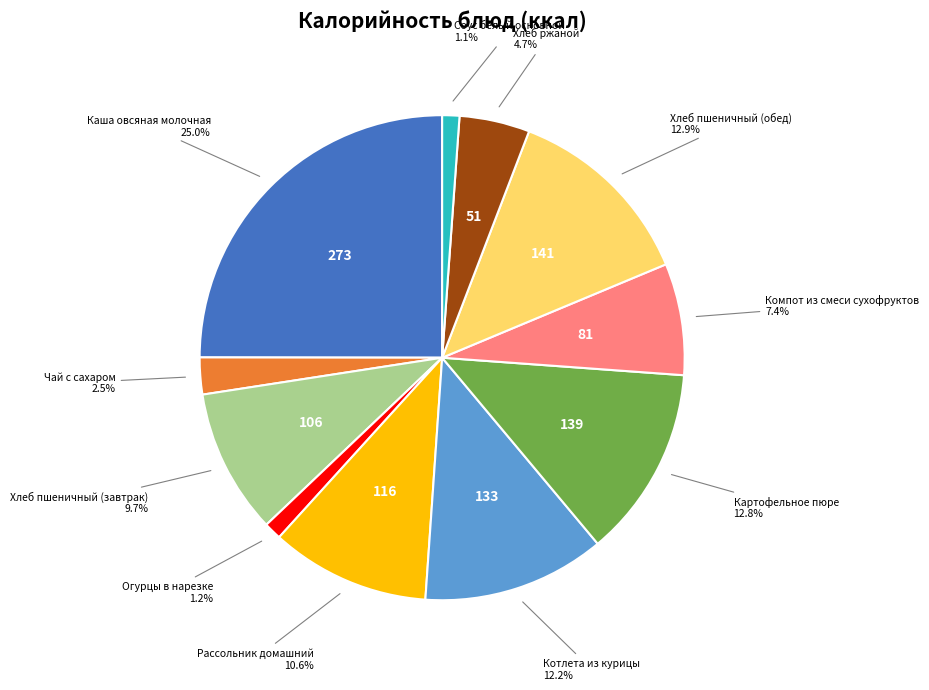

Is there any slice that represents more than half of the pie?

No